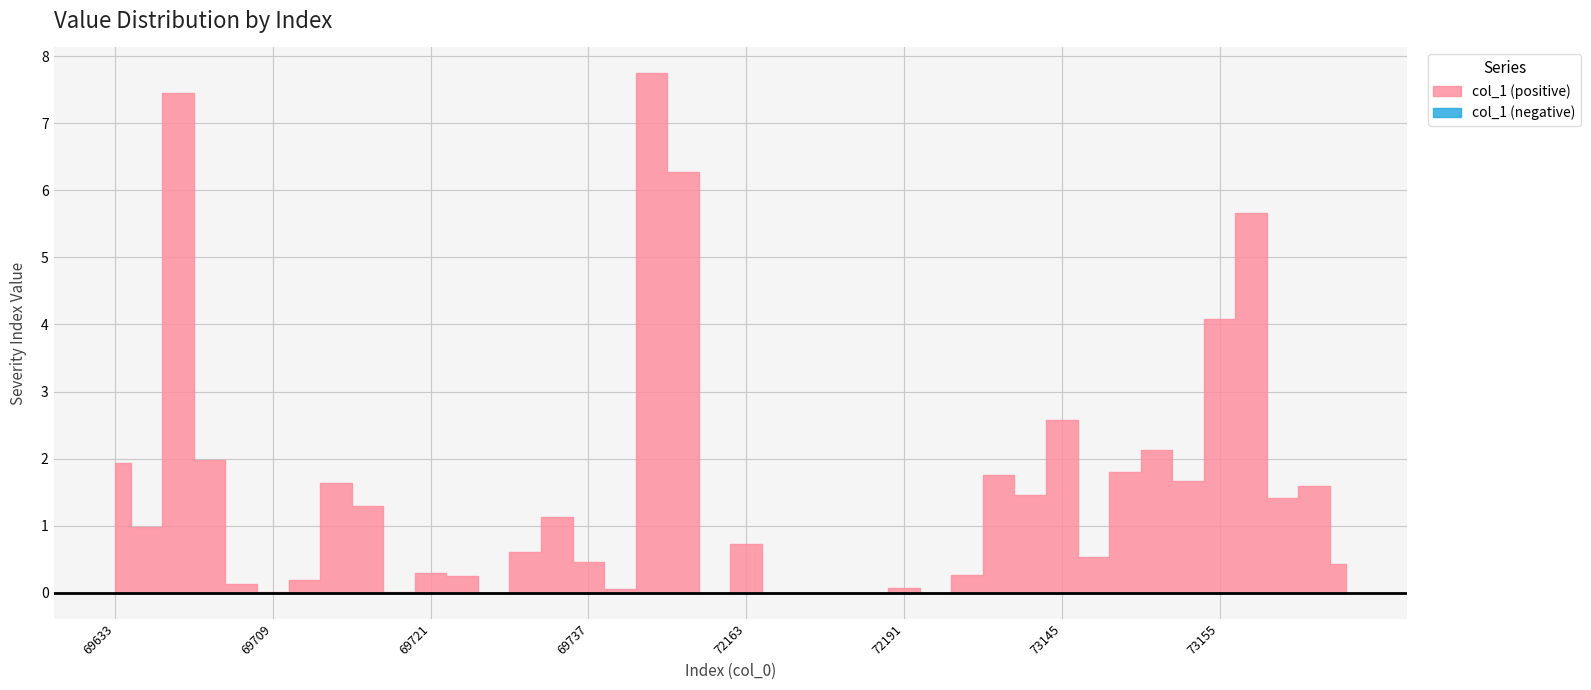

Count the number of categories in the chart.

40